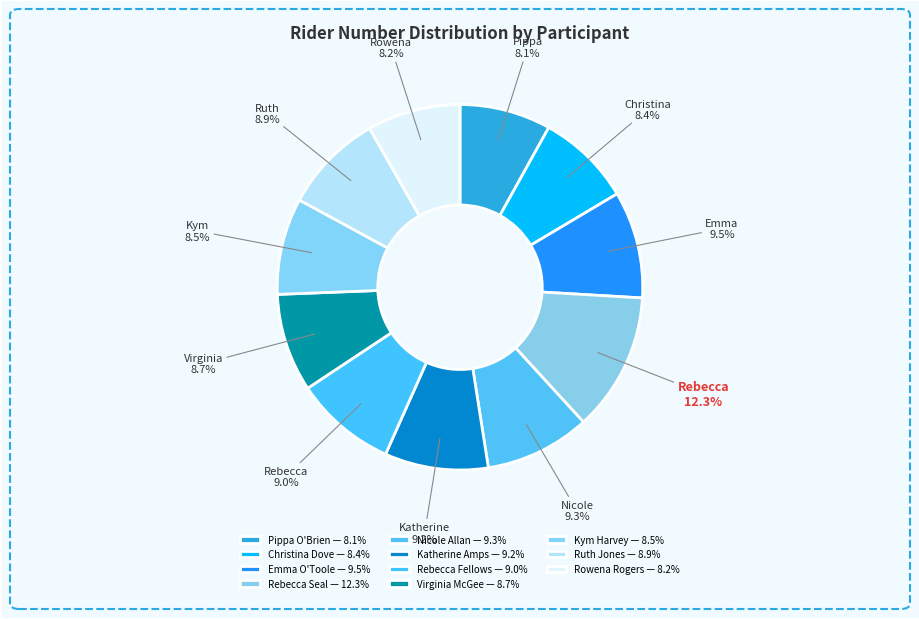

To the nearest percent, what is the difference between the largest and smallest slice percentages?

4%